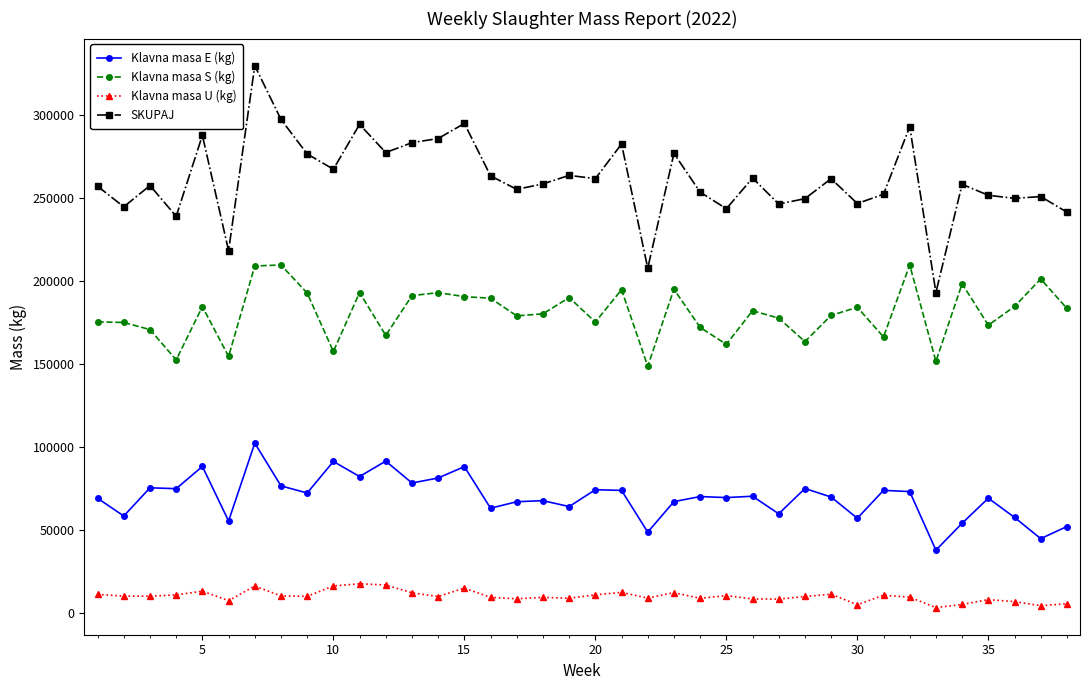

What is the minimum value for Klavna masa S (kg)?

148658